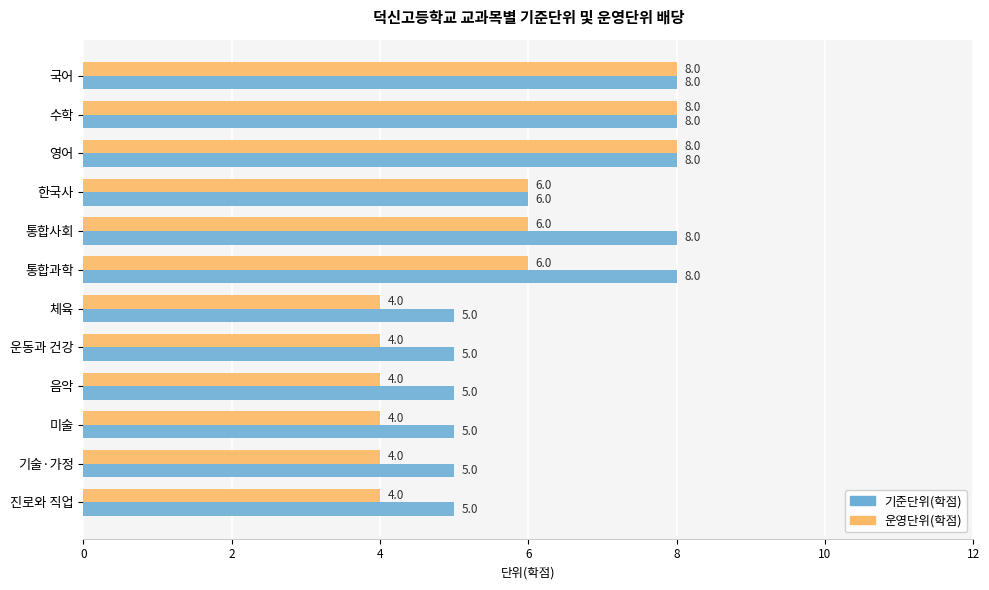

What is the highest value of the 기준단위(학점) series?

8